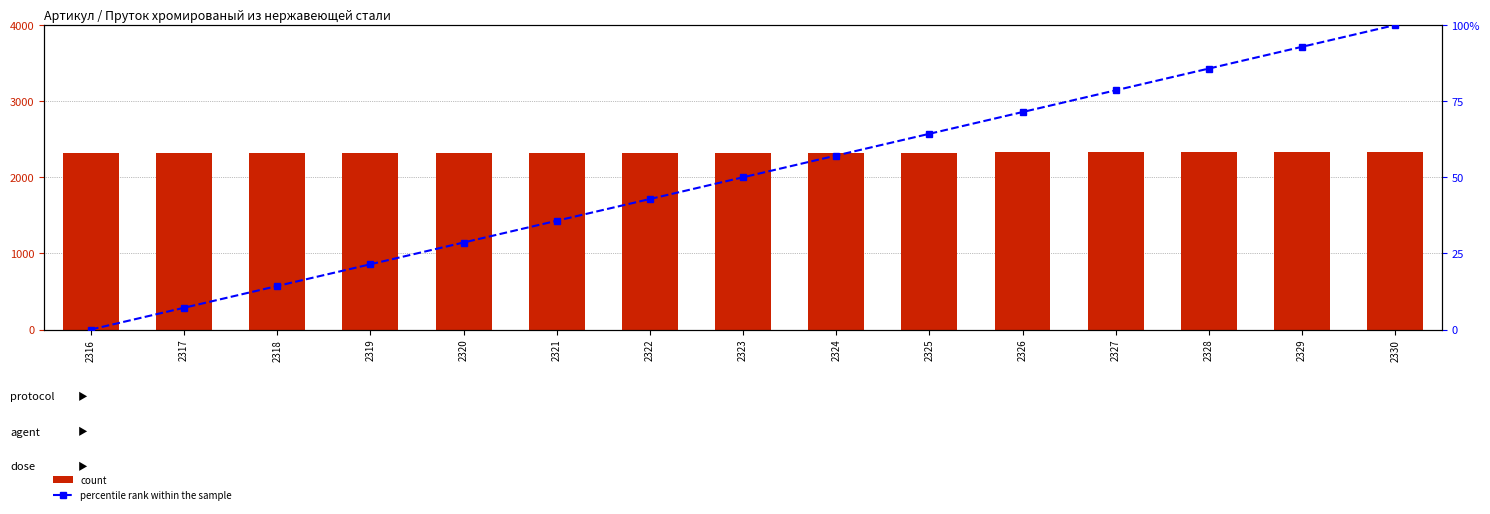

Rank the series by their average value, from highest to lowest.

Артикул, percentile rank within the sample